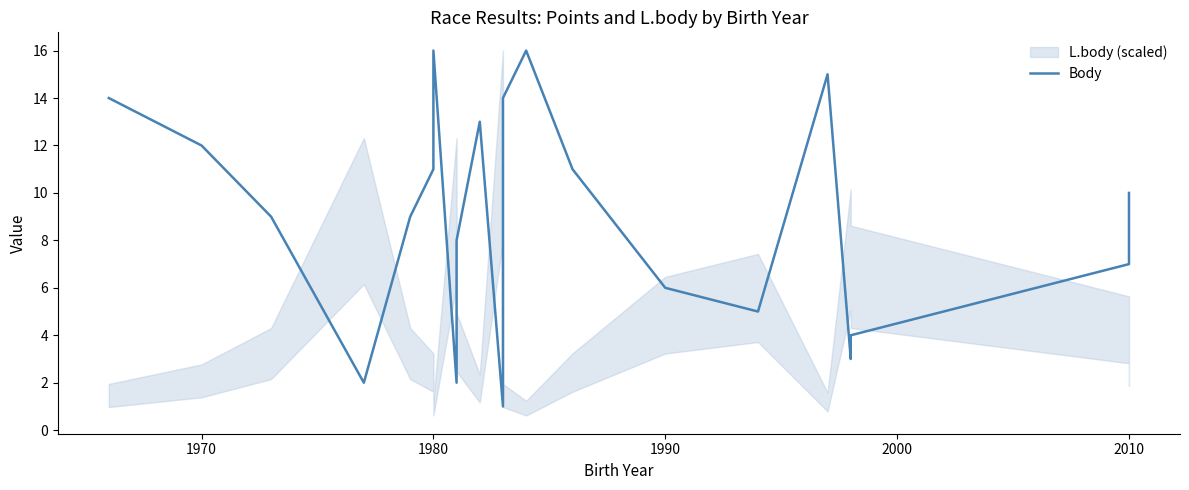

Is it true that the value at 13 is 9?

False